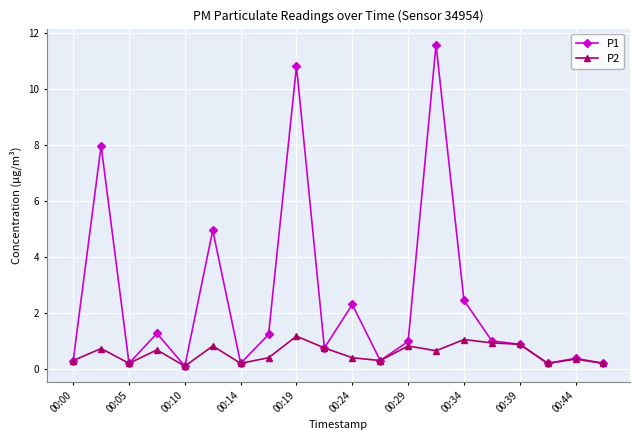

What is the greatest value displayed?

11.6